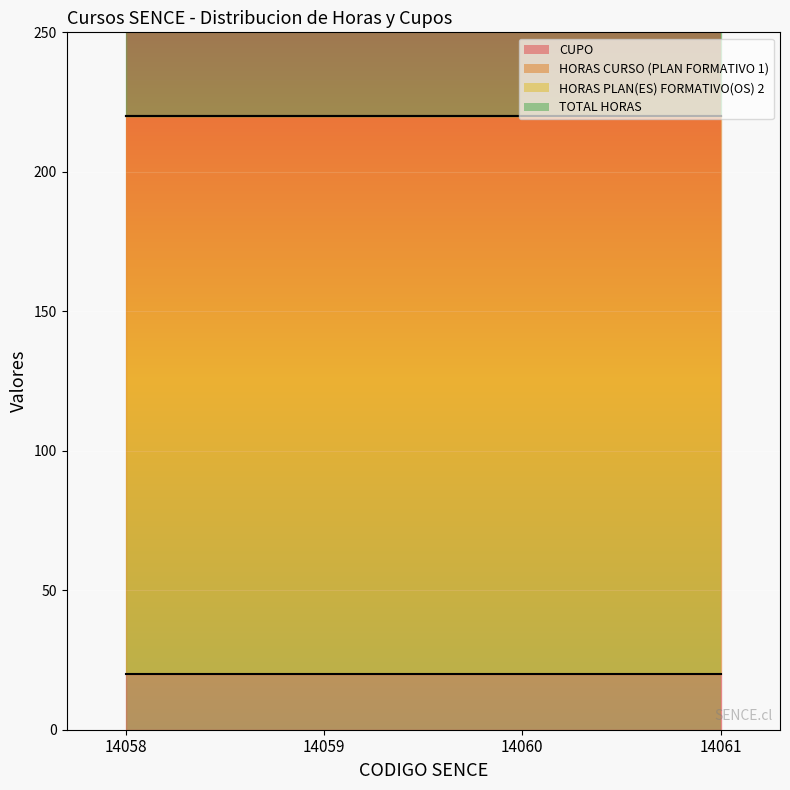

True or false: TOTAL HORAS and HORAS PLAN(ES) FORMATIVO(OS) 2 intersect in this chart.

False